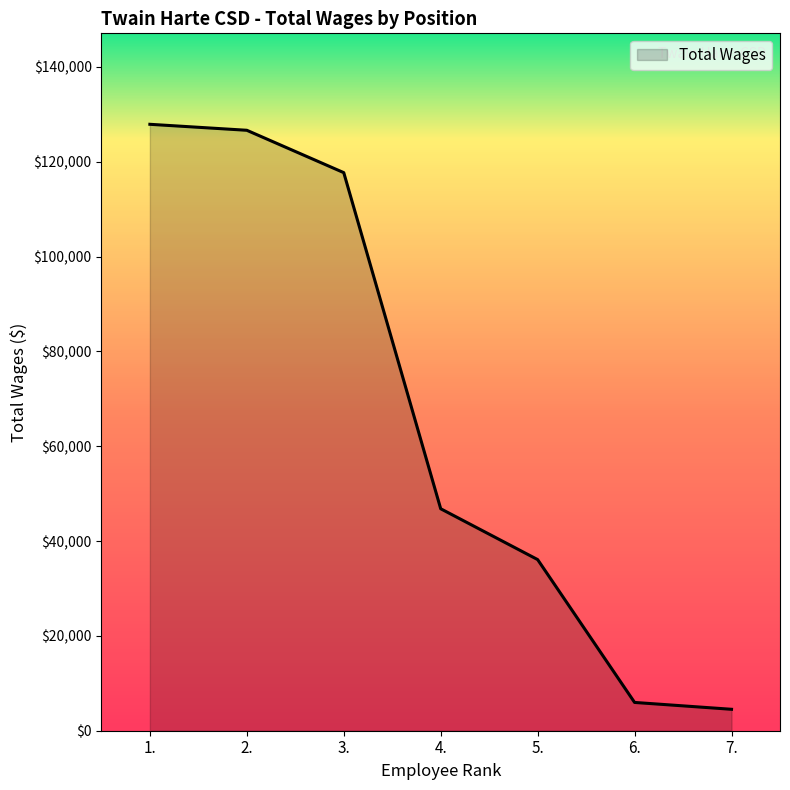

What is the sum of the values at 4. and 5.?

82913